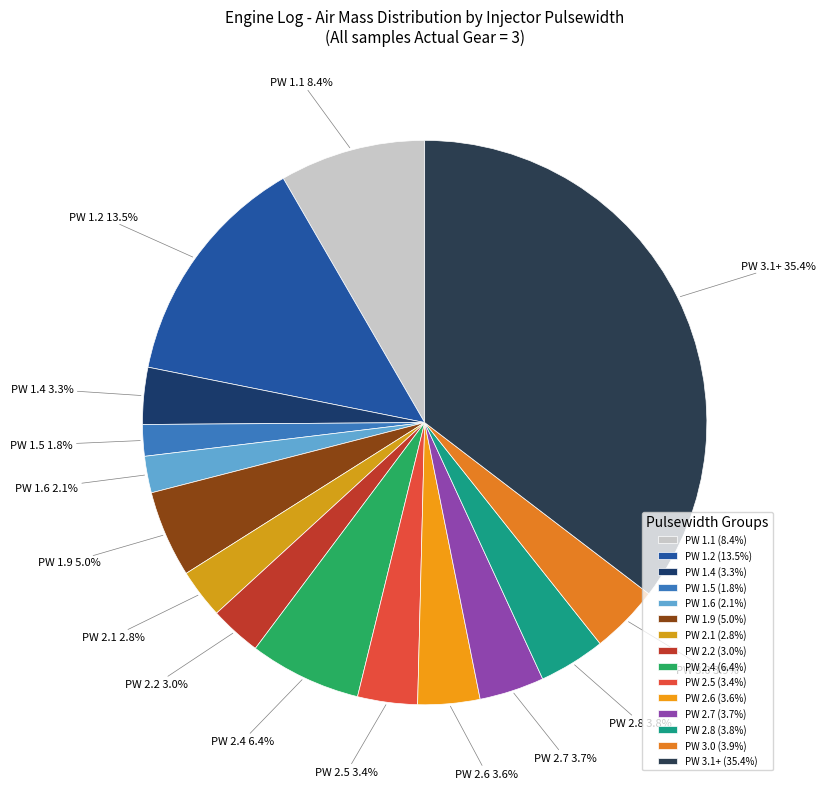

Does PW 3.1+ represent more than half of the total?

No